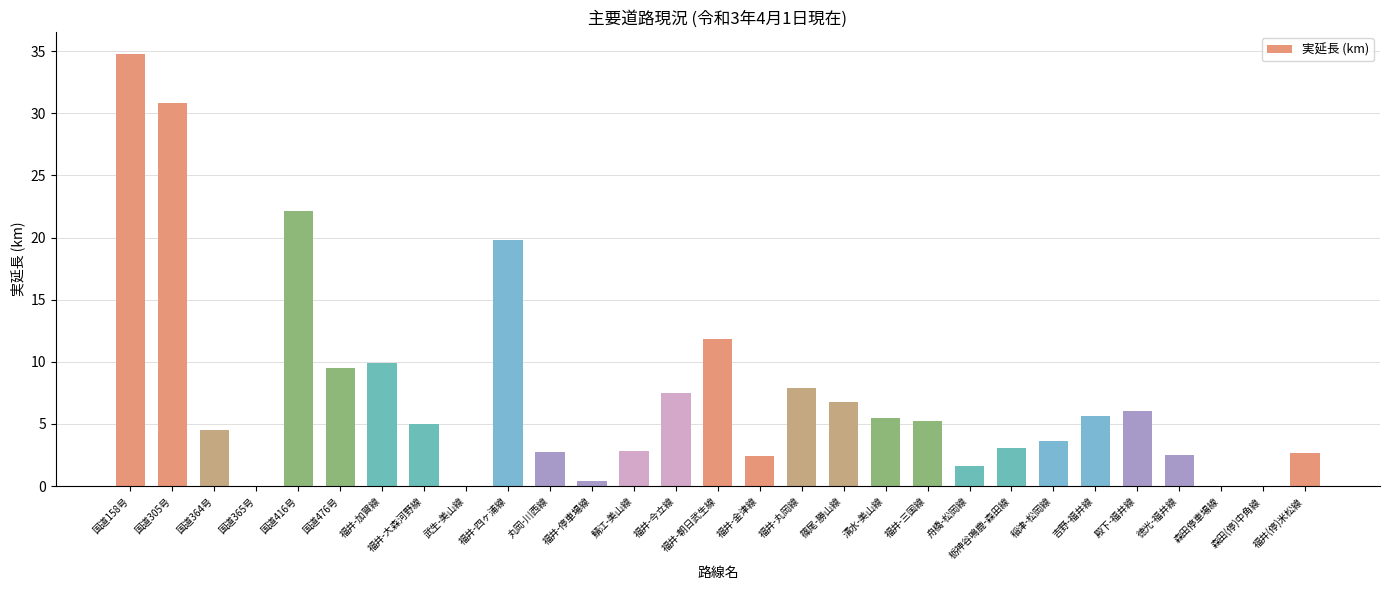

What is the approximate value at 国道364号?

4.5